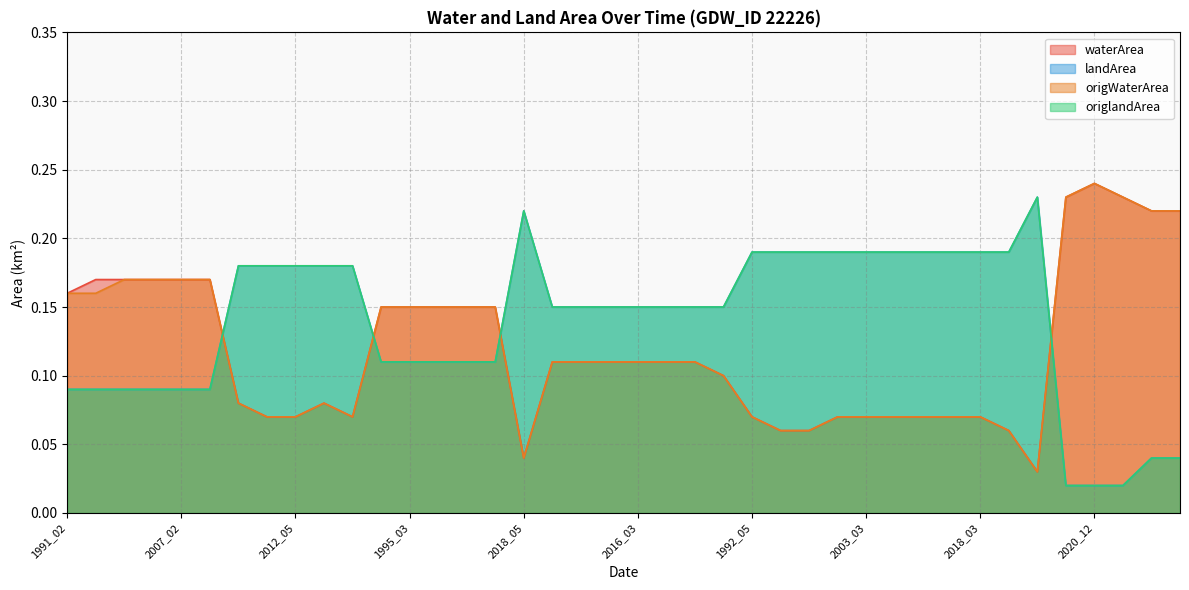

At which category does the chart reach its minimum across all series?

2020_01